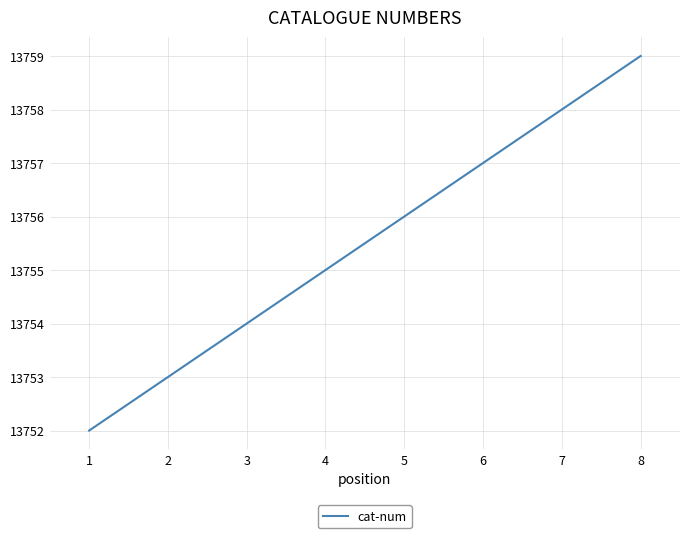

How many distinct data groups are displayed?

1